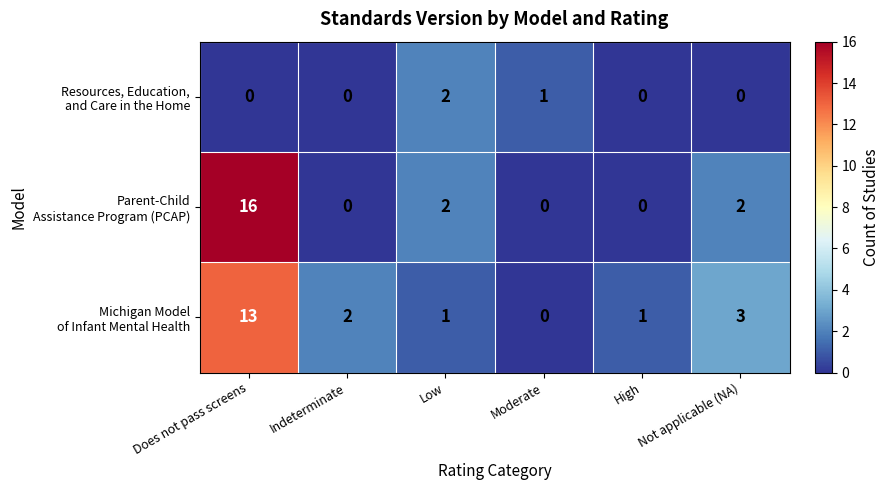

At how many categories does at least one series exceed 0?

6